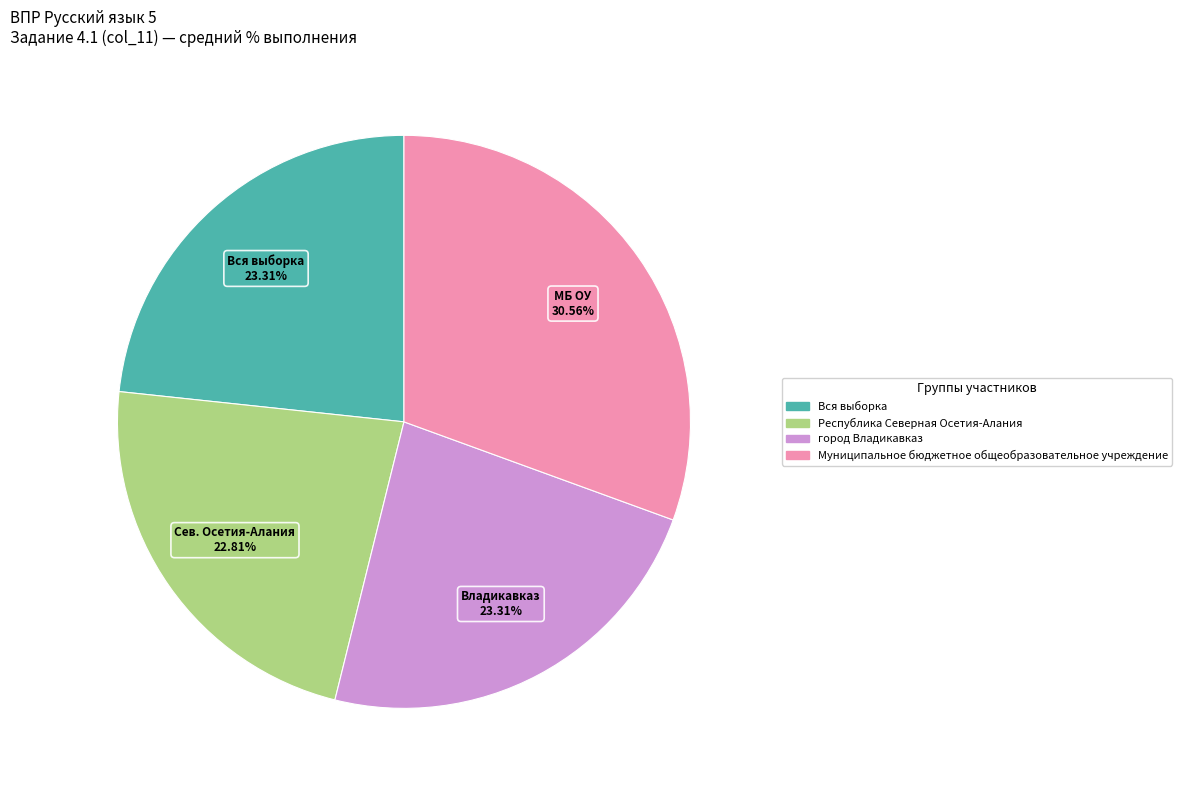

Which slice is the largest?

Муниципальное бюджетное общеобразовательное учреждение